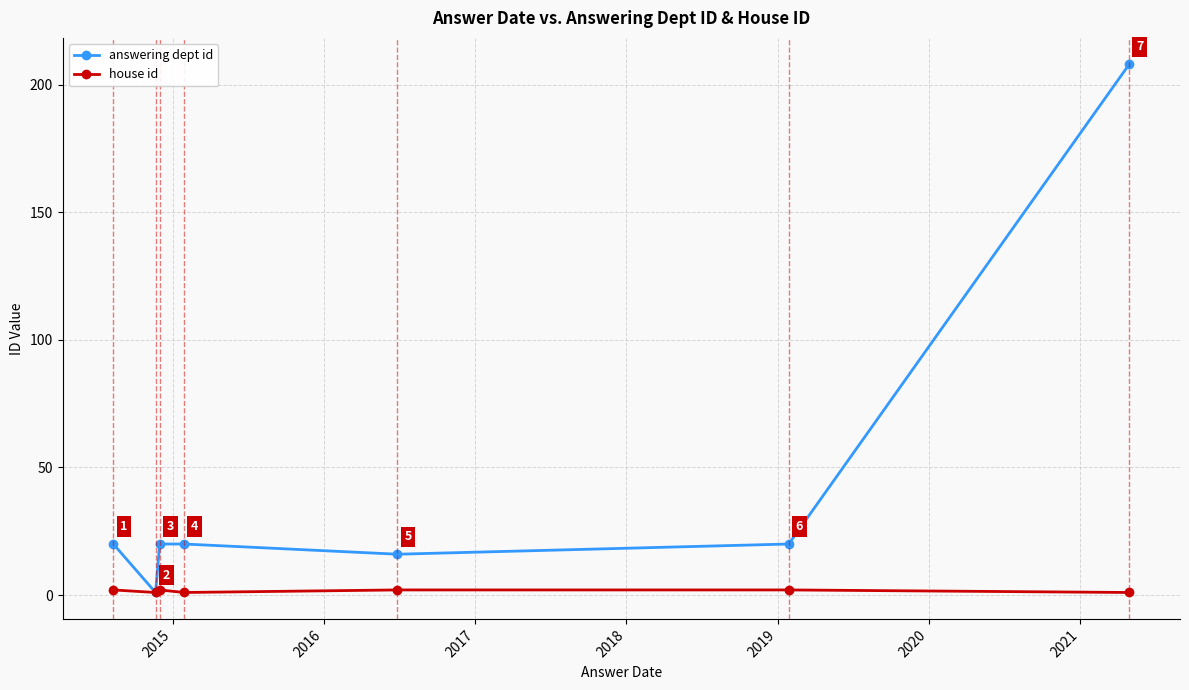

True or false: answering dept id has more than 1 interior local peaks.

False